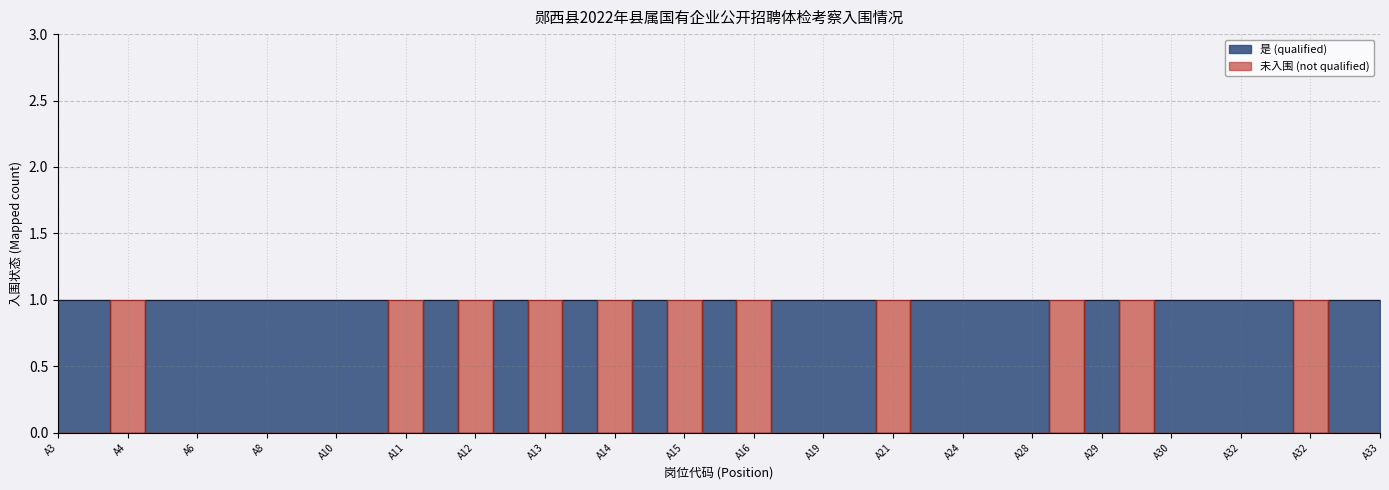

Which series has the largest total across all categories?

是 (qualified)